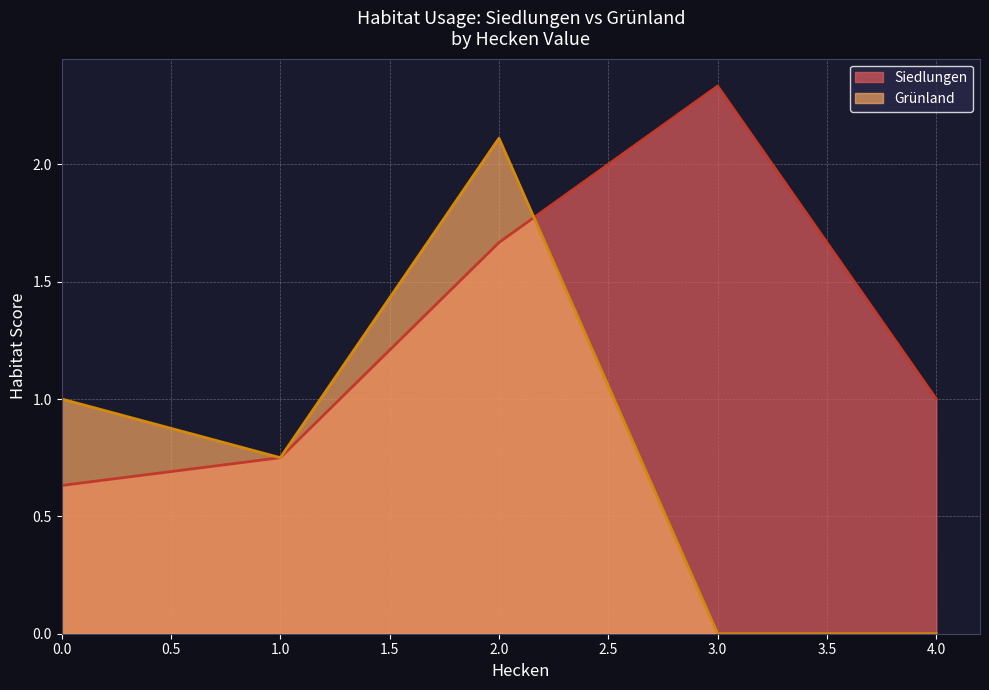

How many values in the Siedlungen series are below 1?

2